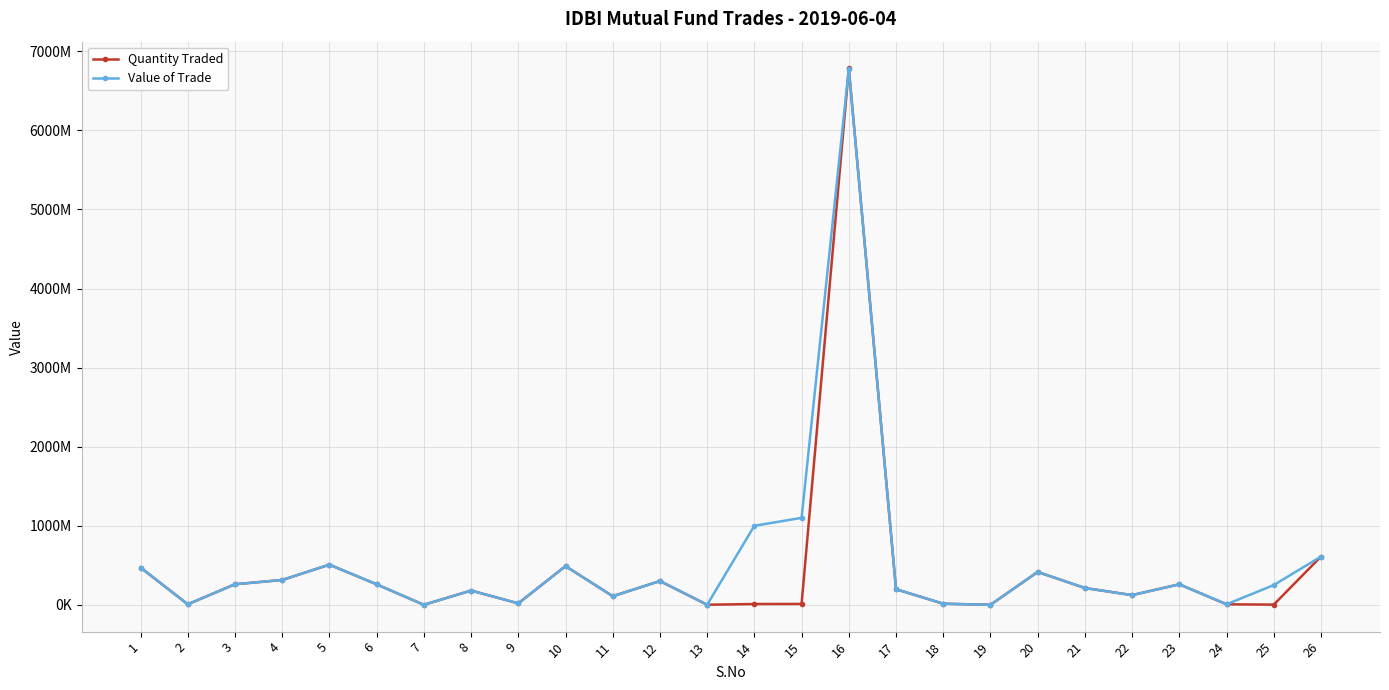

Rank the series by their maximum value, from lowest to highest.

Value of Trade, Quantity Traded